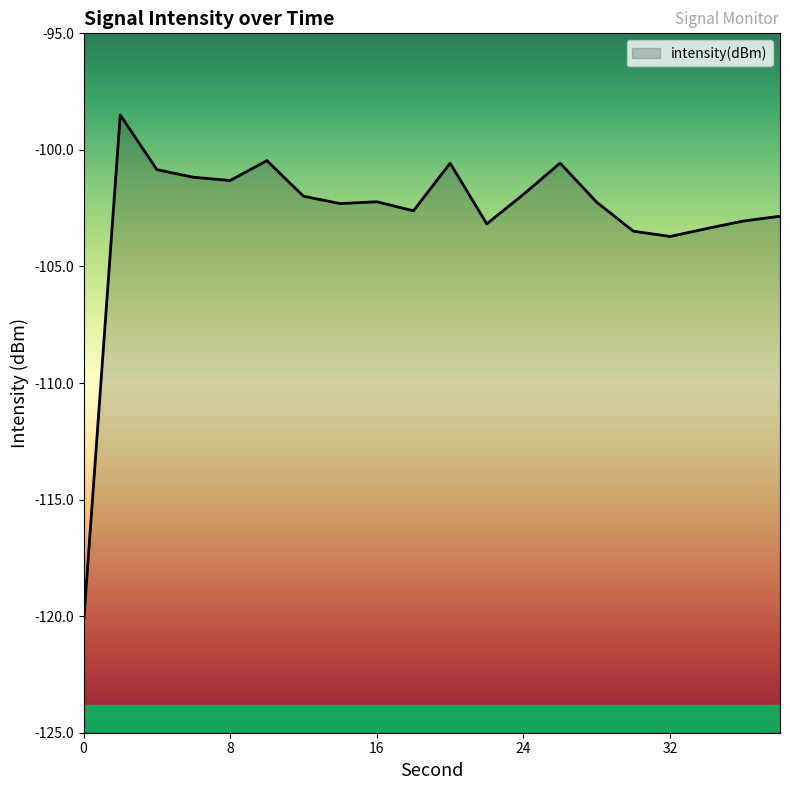

At which label does the data first exceed -102?

8